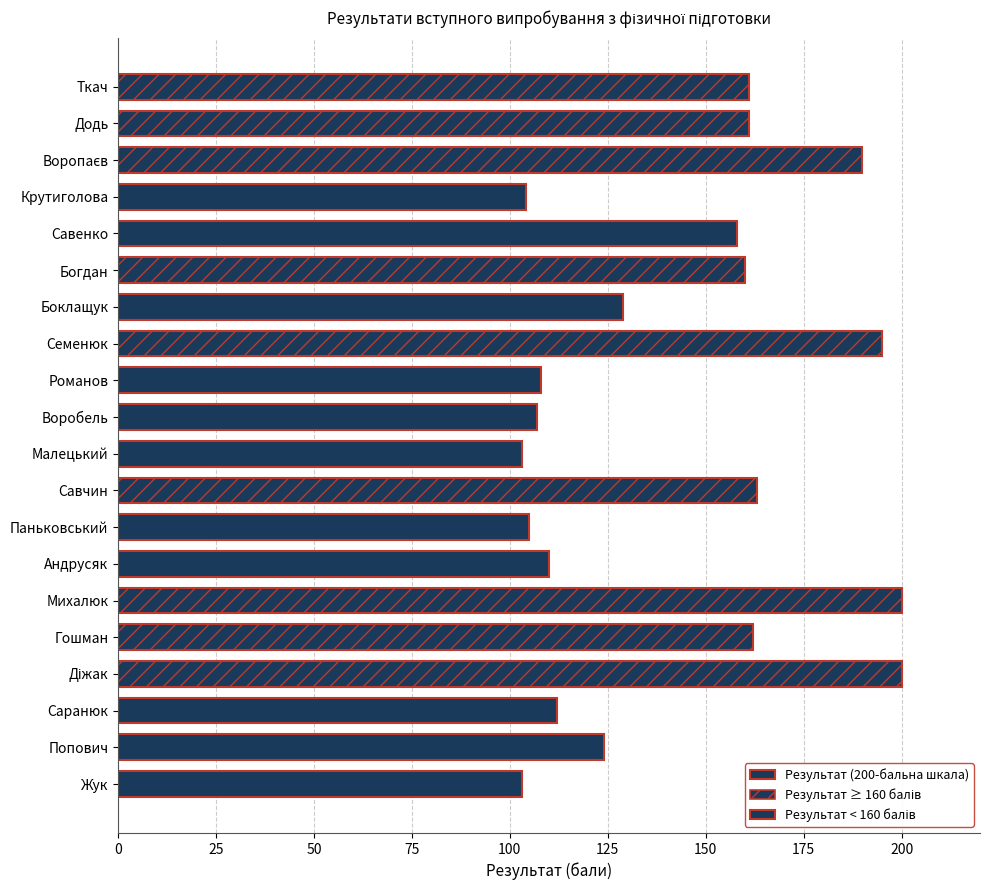

What is the difference between the second highest and minimum values?

97